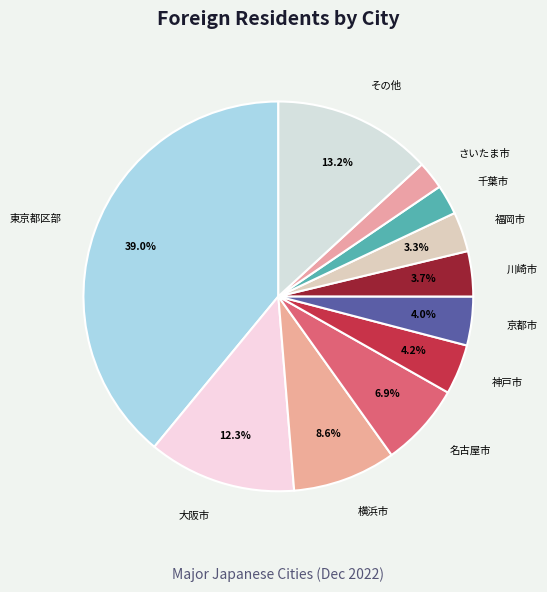

Do 大阪市 and その他 together represent more than half of the pie?

No